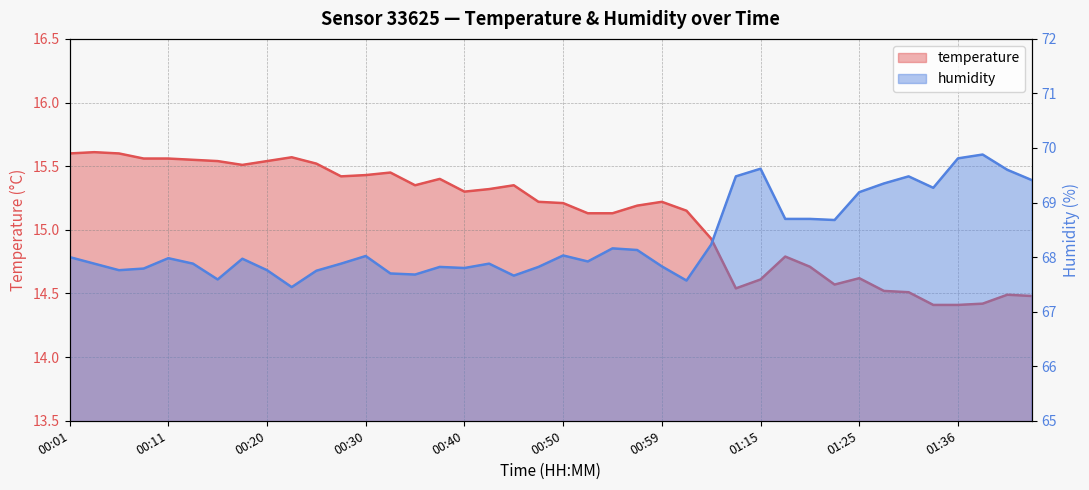

What is the spread (max minus min) of values at 00:52?

52.8